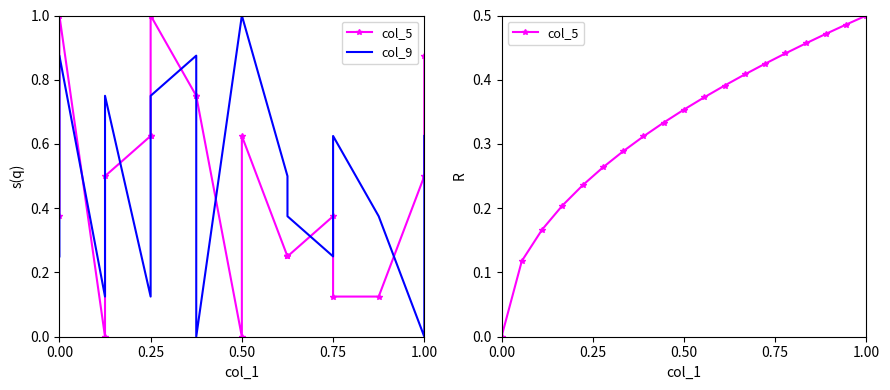

What is the difference between the maximum and minimum values in the col_9 series?

1.0